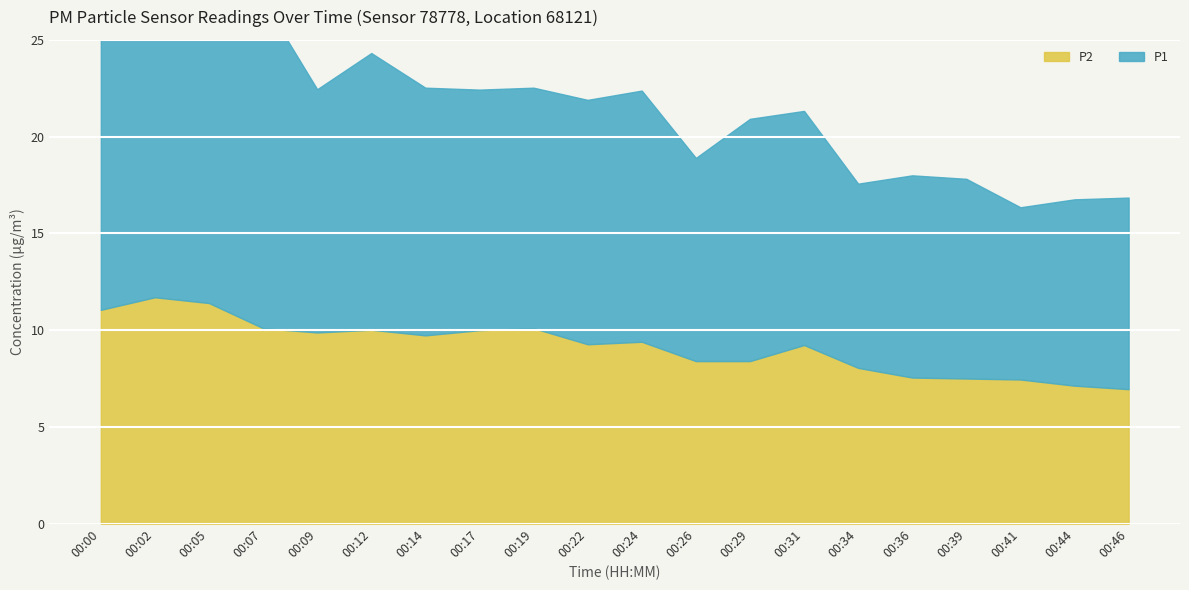

What is the difference between the maximum and minimum values in the P1 series?

8.0